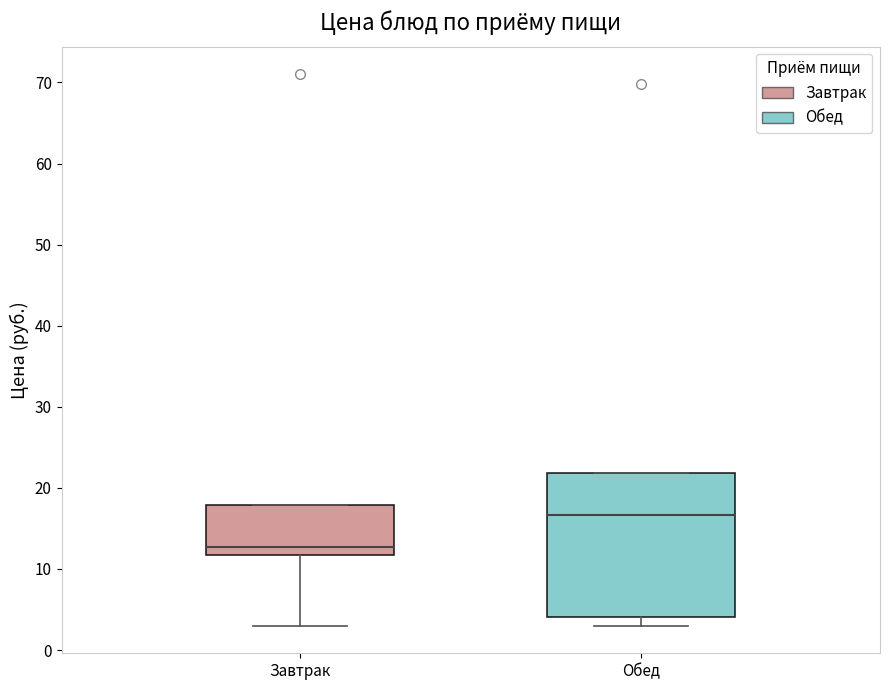

Which box has the highest median line?

Обед